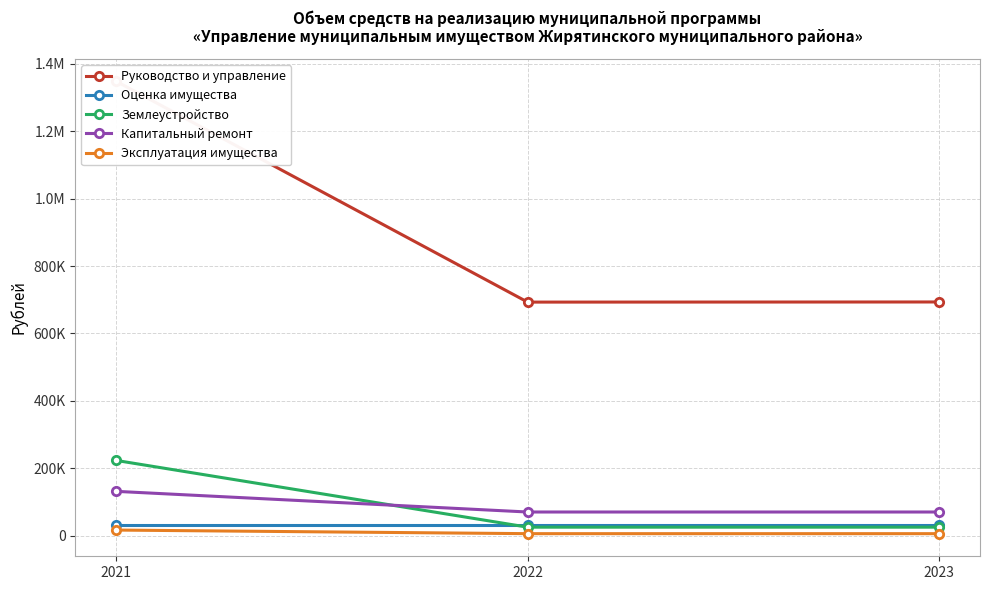

What is the difference between the maximum and minimum values in the Эксплуатация имущества series?

10700